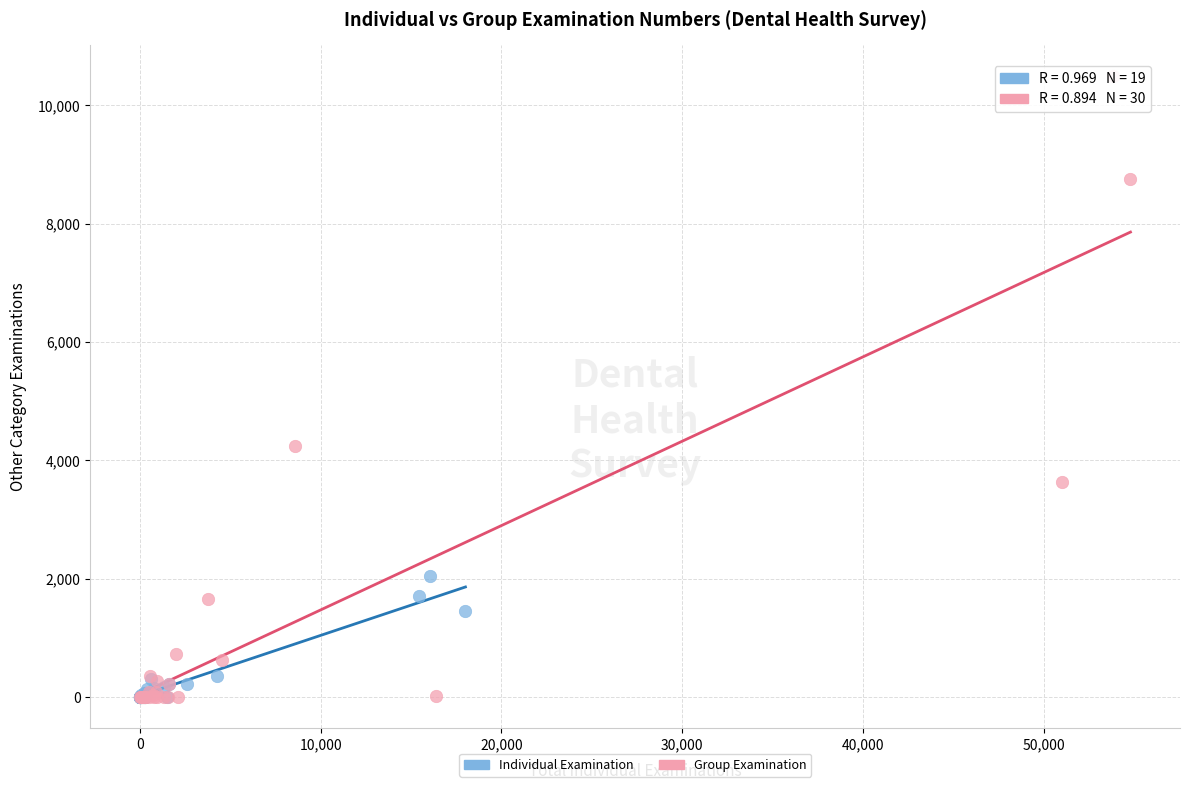

Which series contains the highest Y value?

Group Examination